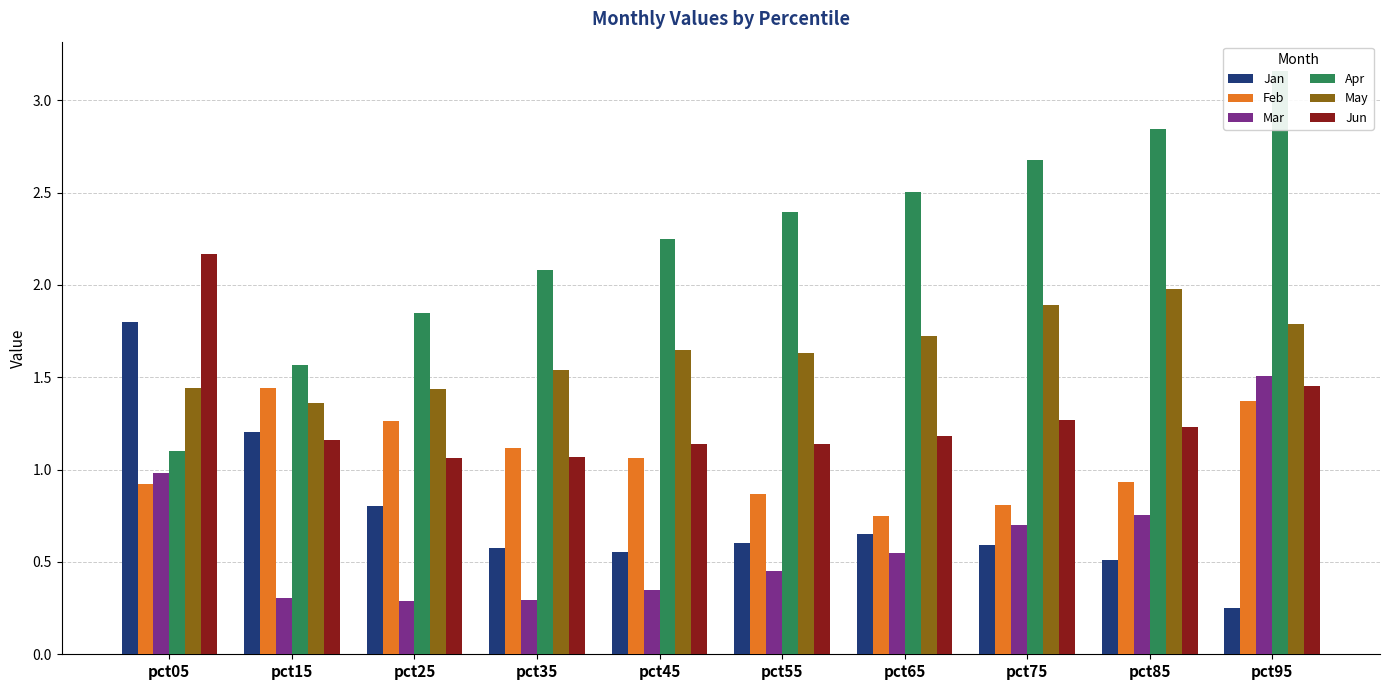

List the series in order of their peak value, highest first.

Apr, Jun, May, Jan, Mar, Feb